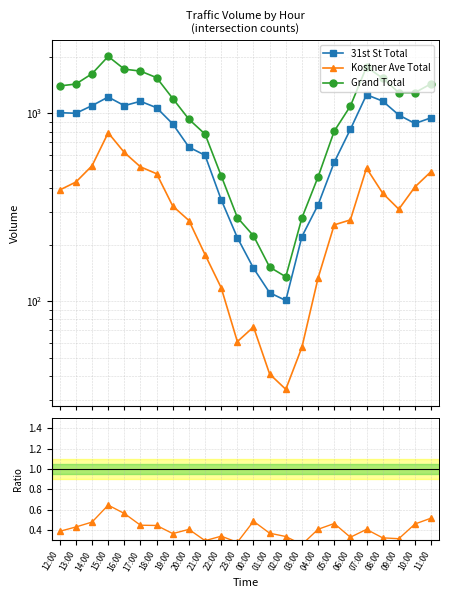

At which label does Kostner Ave Total reach its peak?

15:00